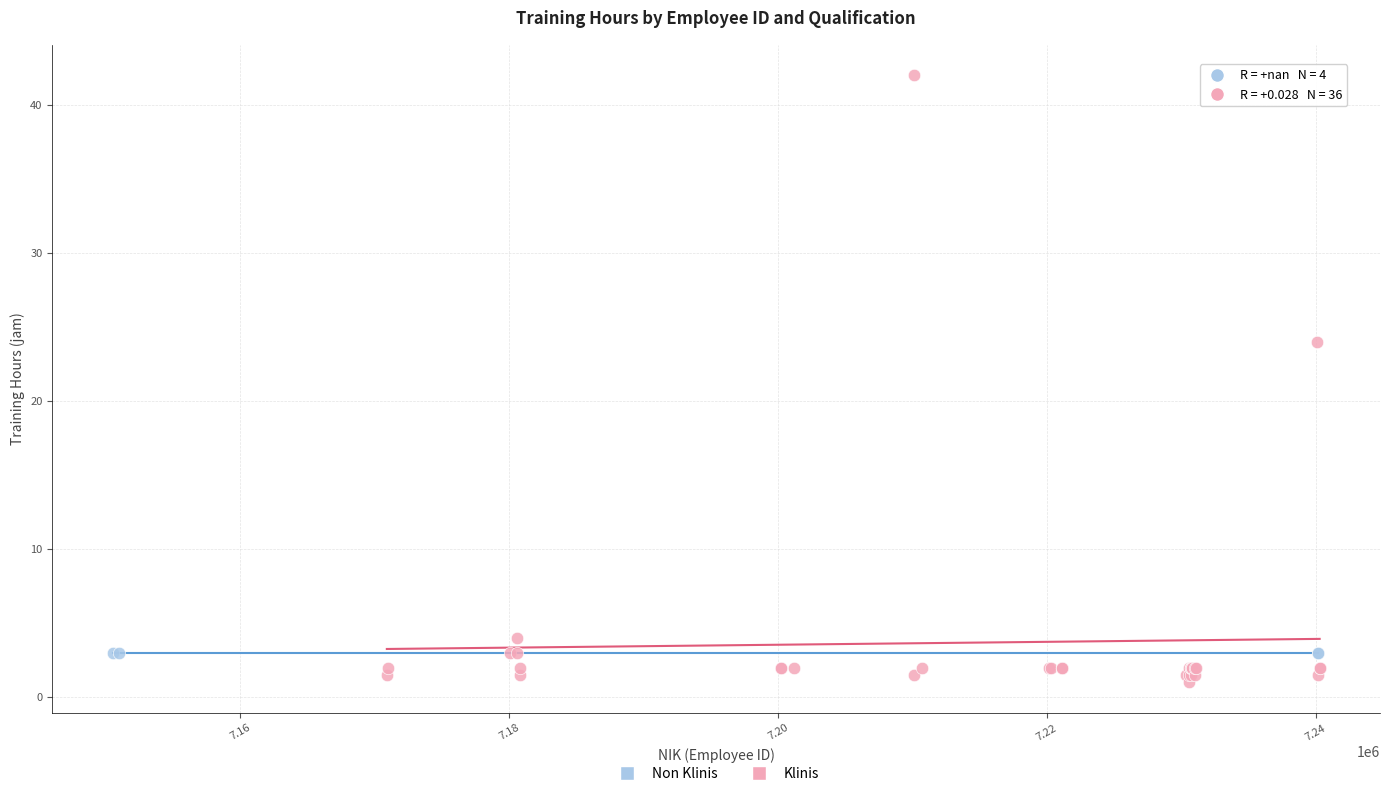

Which series reaches the maximum Y coordinate?

Klinis